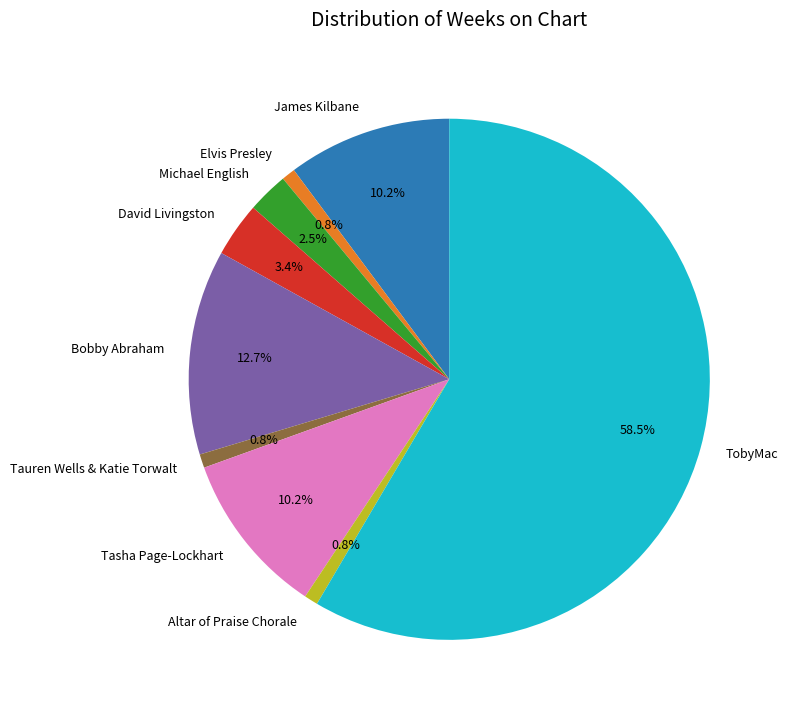

Which category has the biggest portion of the pie?

TobyMac